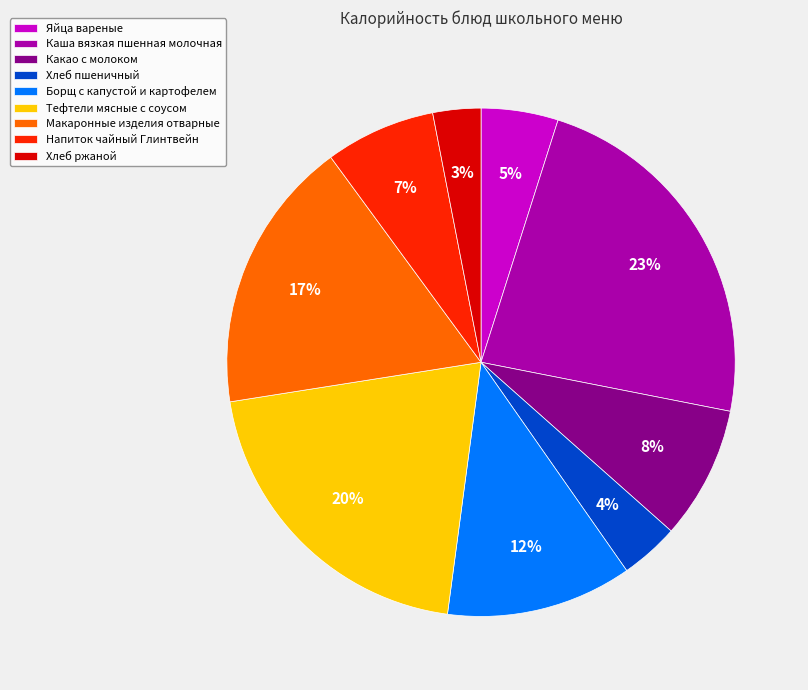

To the nearest percent, what is the average slice percentage?

11%